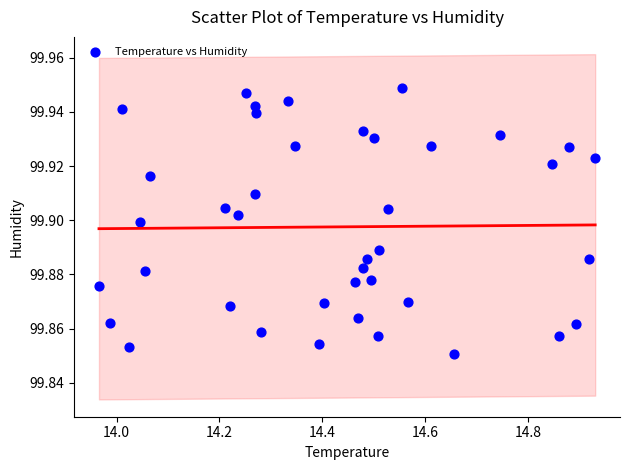

What is the range of X values (max minus min)?

1.0